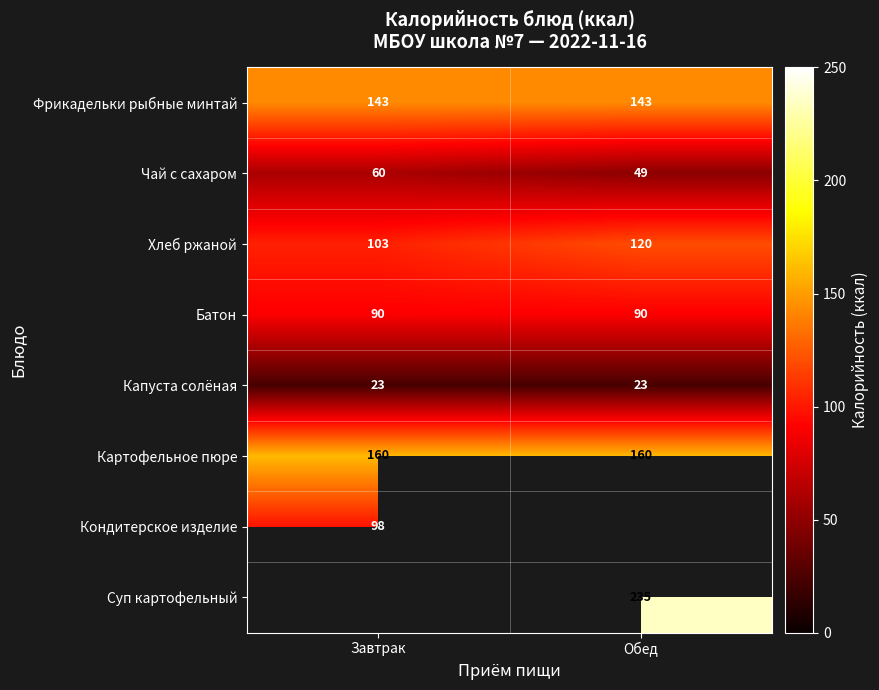

How many data points in Хлеб ржаной are less than 120?

1